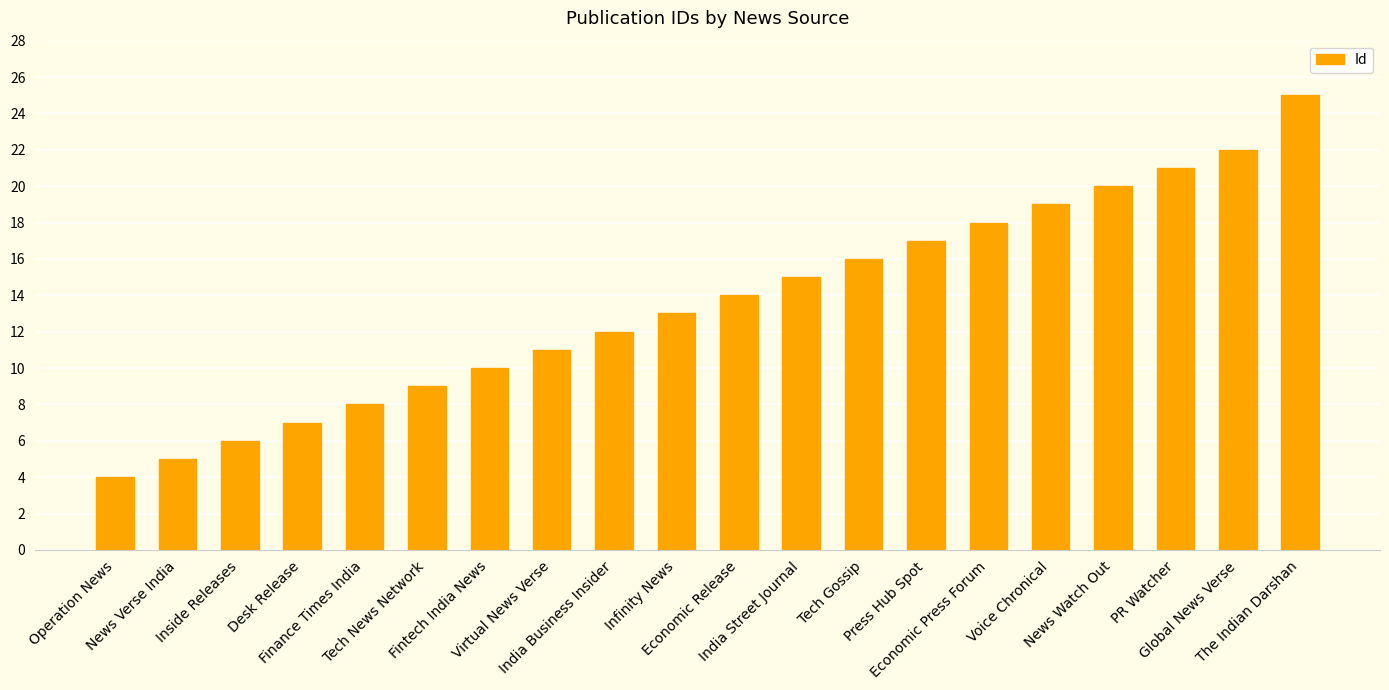

True or false: the data shows 11 at Virtual News Verse.

True